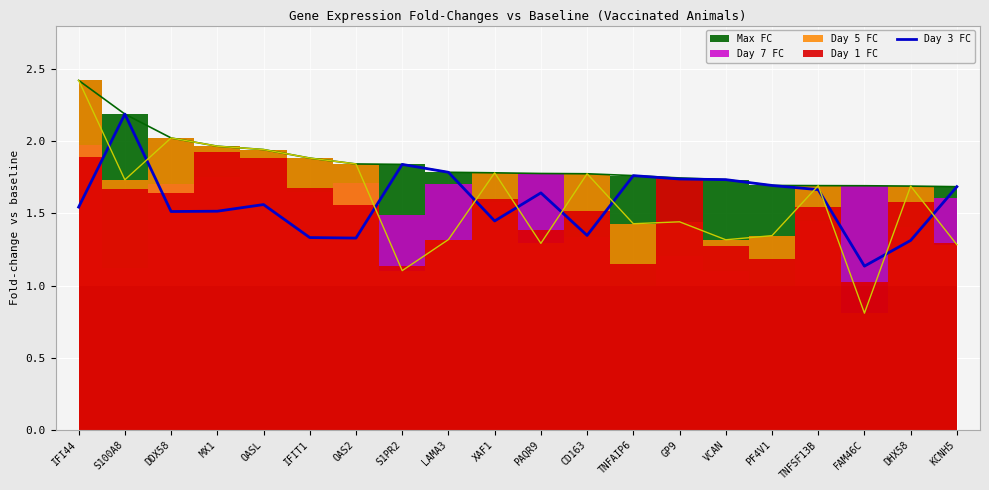

What is the difference between the second highest and minimum values?

0.7